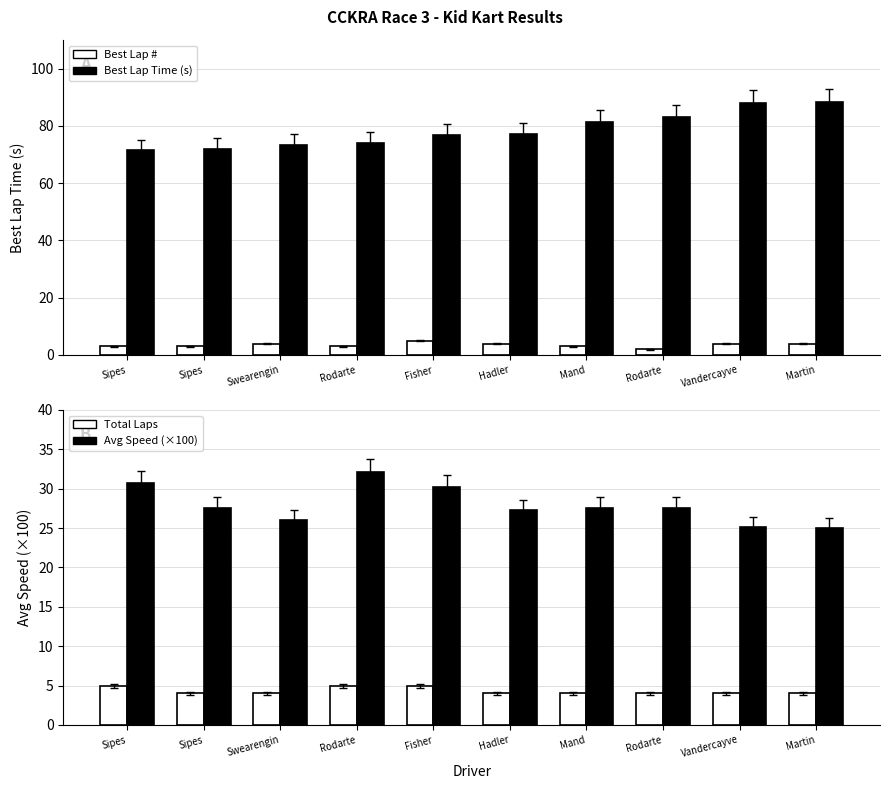

Is the value of Best Lap # at Rodarte greater than the value of Avg Speed (×100) at Sipes?

No